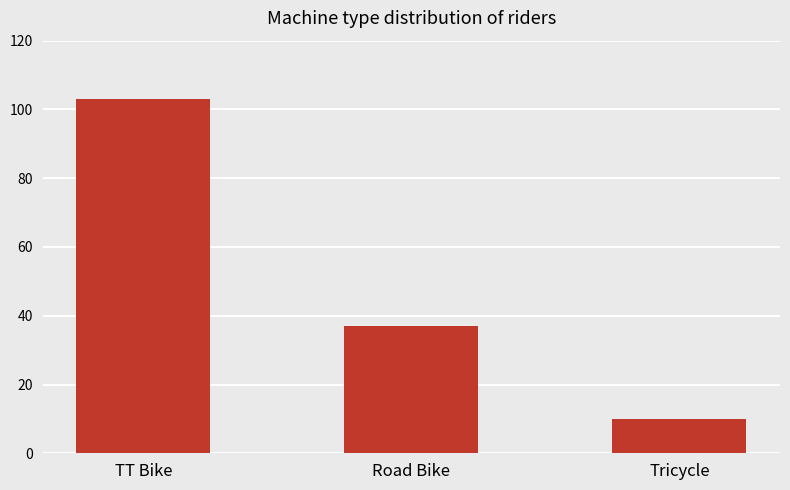

What is the change in value from Road Bike to Tricycle?

-27